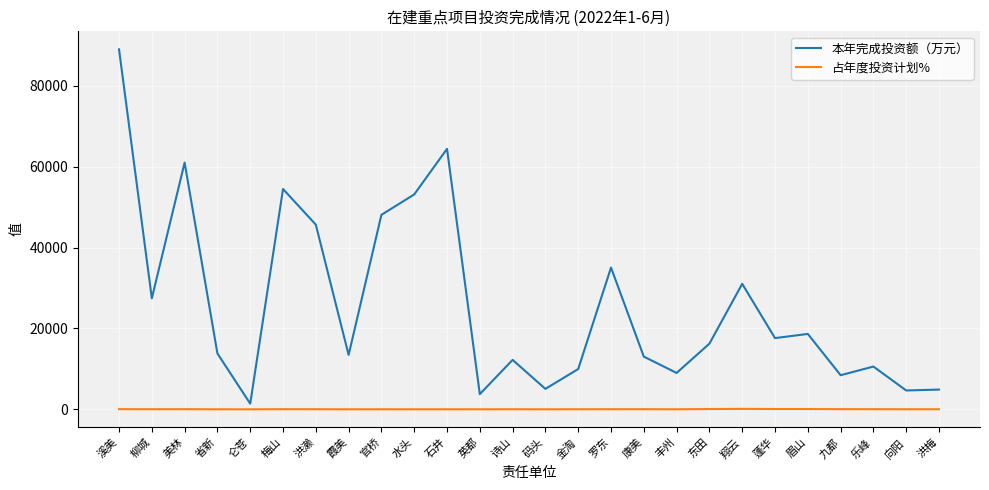

Count the number of data series in this chart.

2